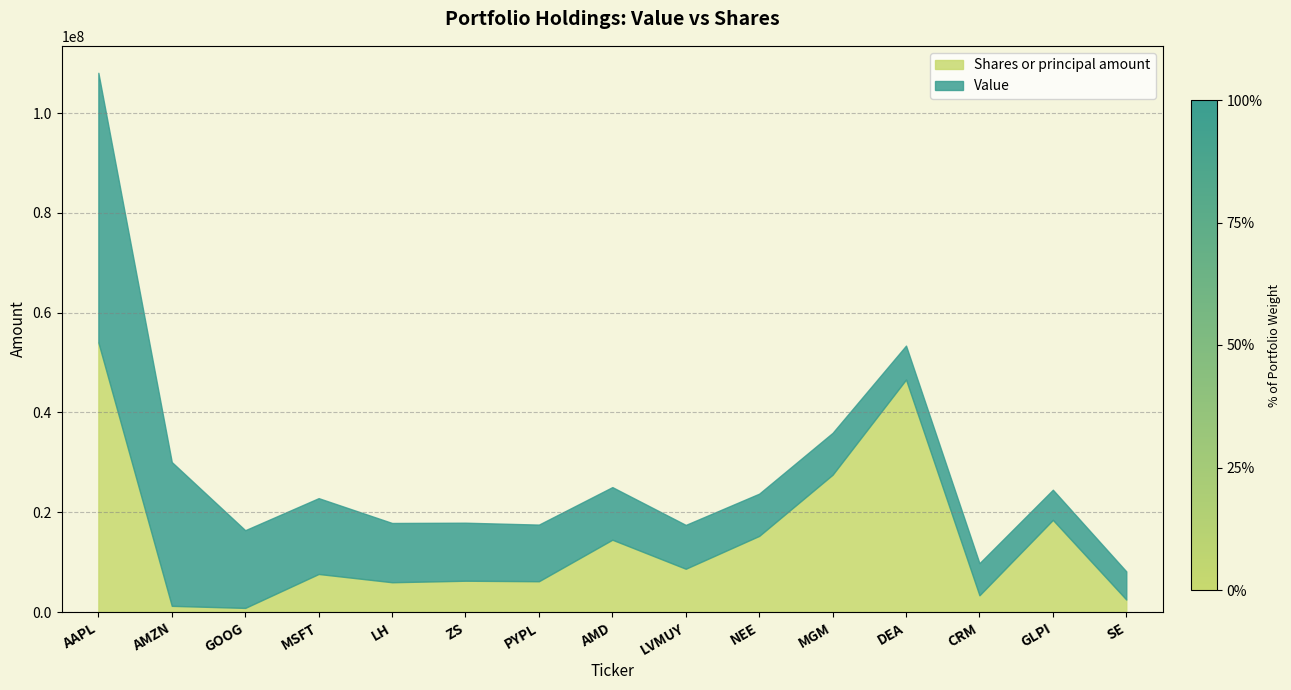

Which label corresponds to the largest value in the chart?

AAPL